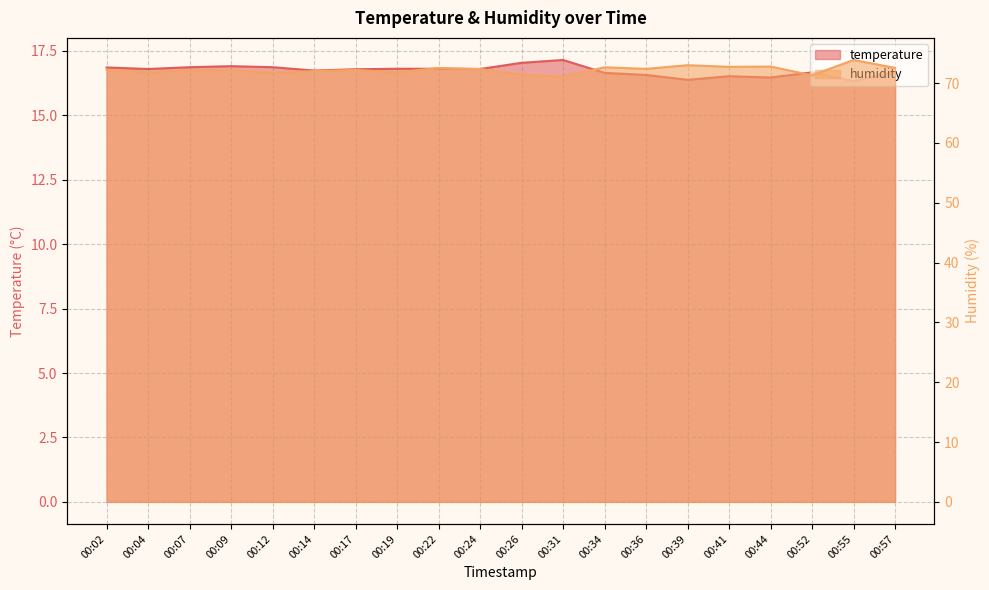

Which series changed the most between 00:34 and 00:55?

humidity